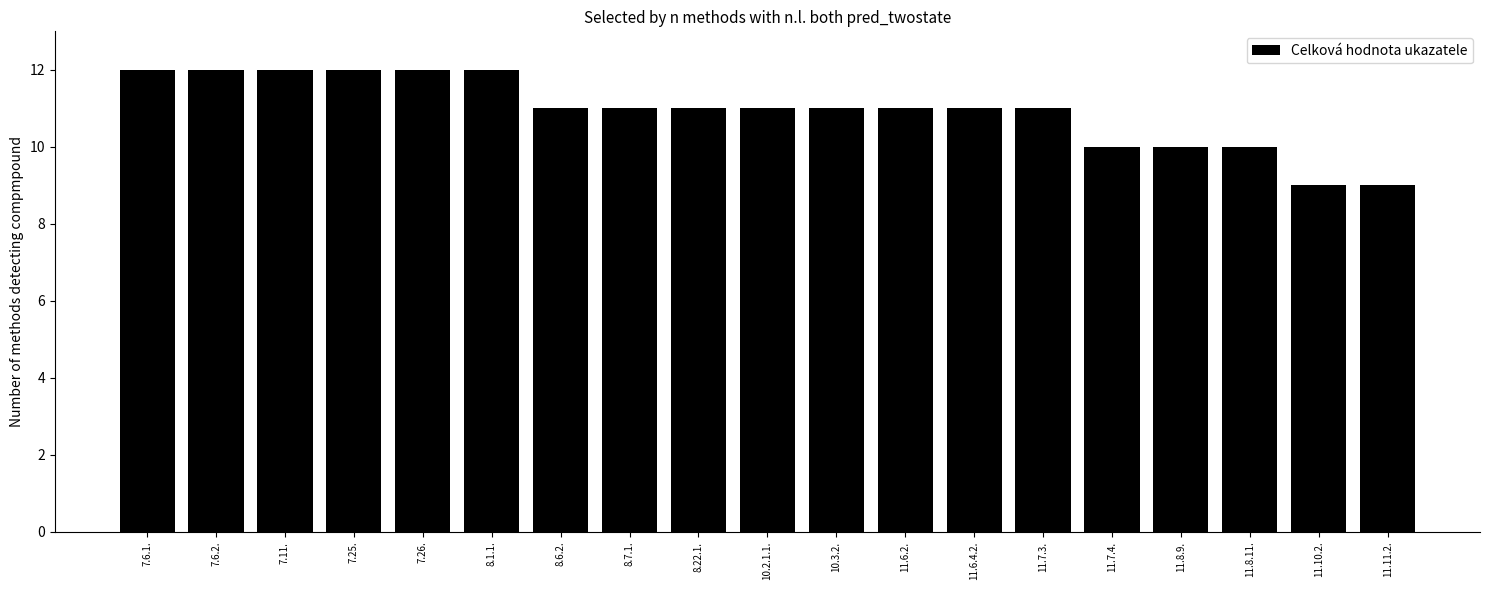

Read the value at 10.3.2..

11